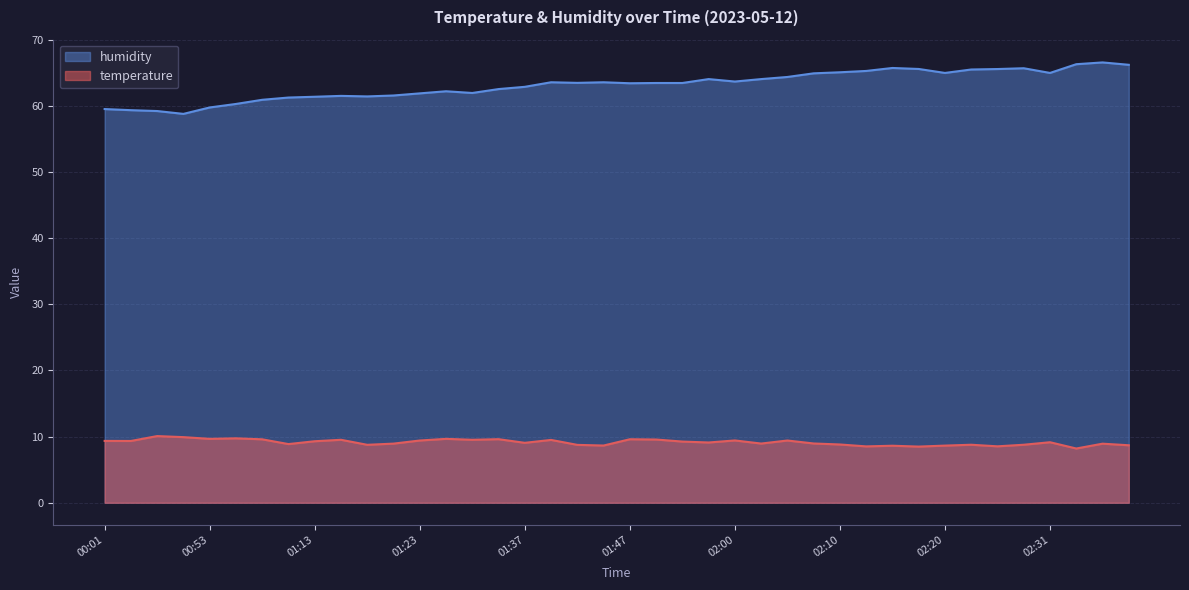

How many interior local valleys does the temperature series have?

13